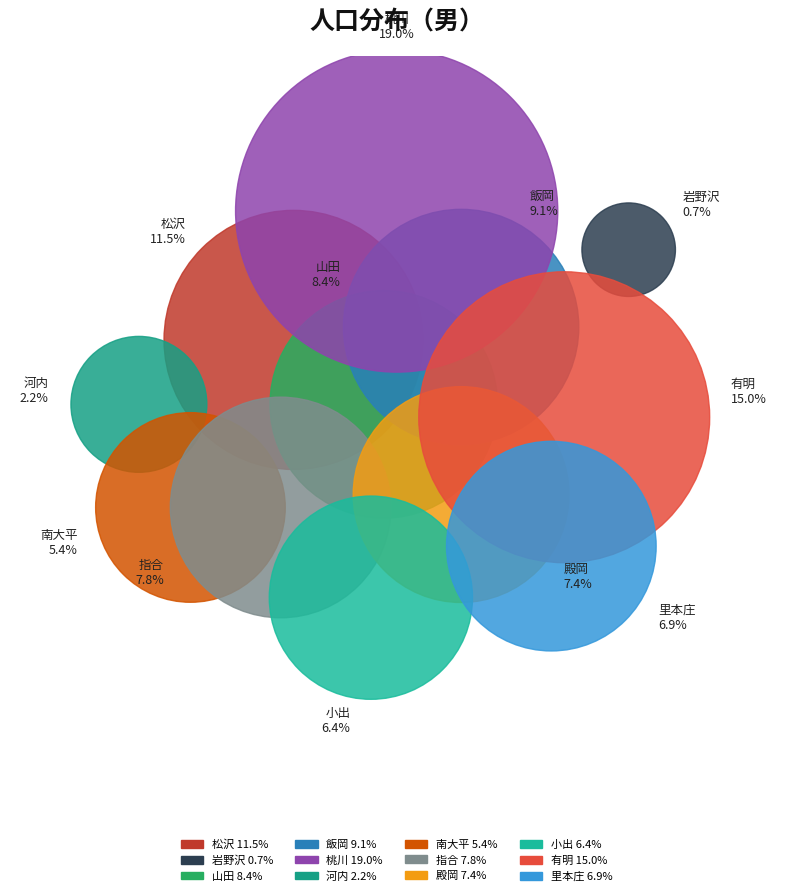

Does any single category account for the majority?

No